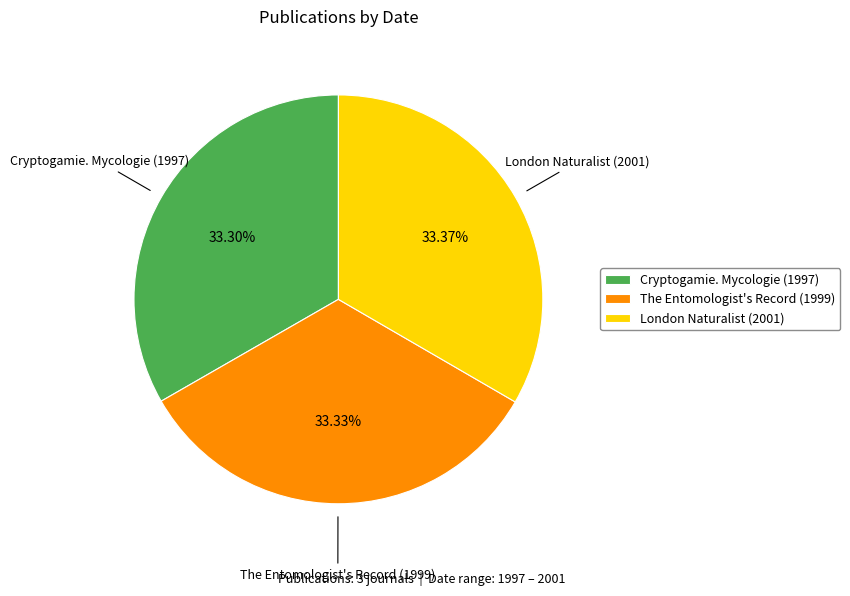

Combined, what portion of the pie is London Naturalist (2001) and The Entomologist's Record (1999)?

66.7%